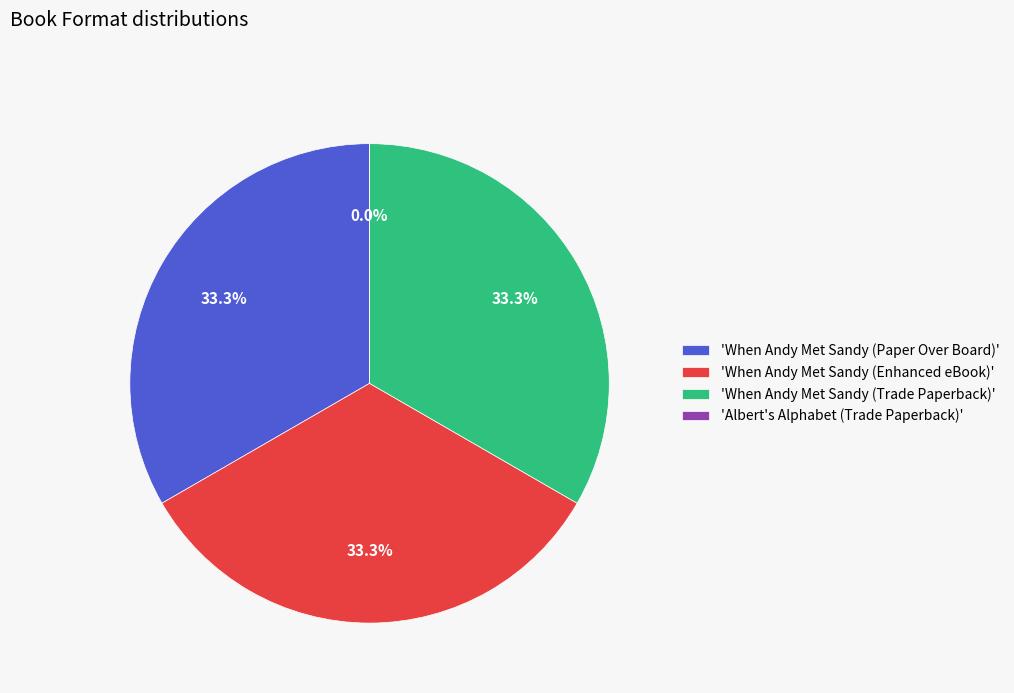

What percentage is NOT represented by 'When Andy Met Sandy (Trade Paperback)'?

66.7%